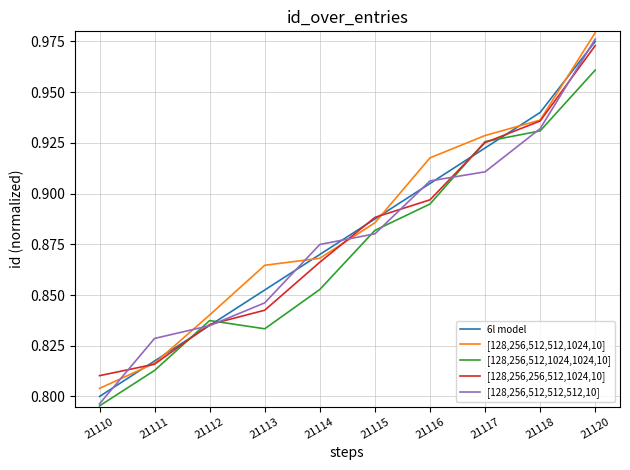

Between 21117 and 21120, which series saw the biggest shift?

[128,256,512,512,512,10]